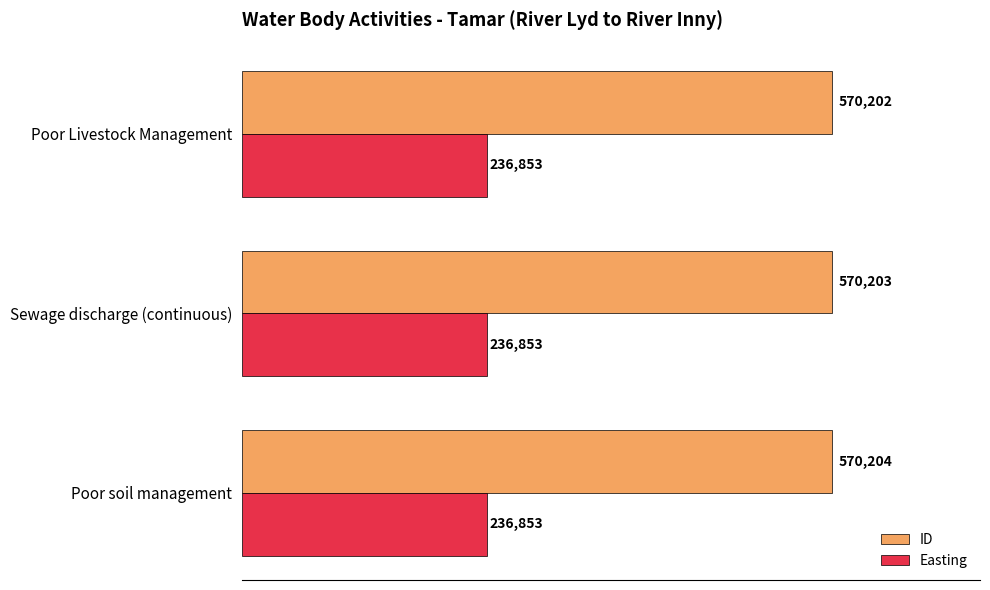

Which series changed the most between Poor soil management and Poor Livestock Management?

ID